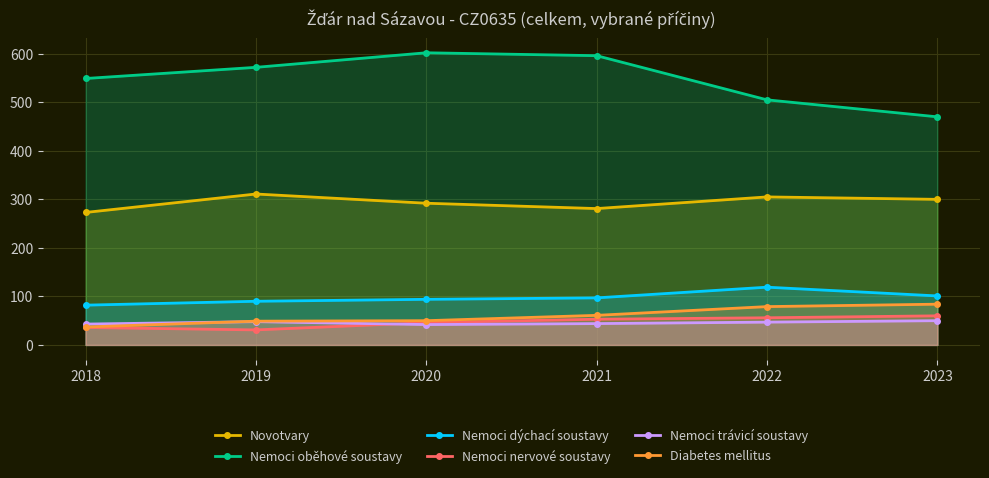

At 2020, list the series in order from smallest to largest.

Nemoci trávicí soustavy, Nemoci nervové soustavy, Diabetes mellitus, Nemoci dýchací soustavy, Novotvary, Nemoci oběhové soustavy